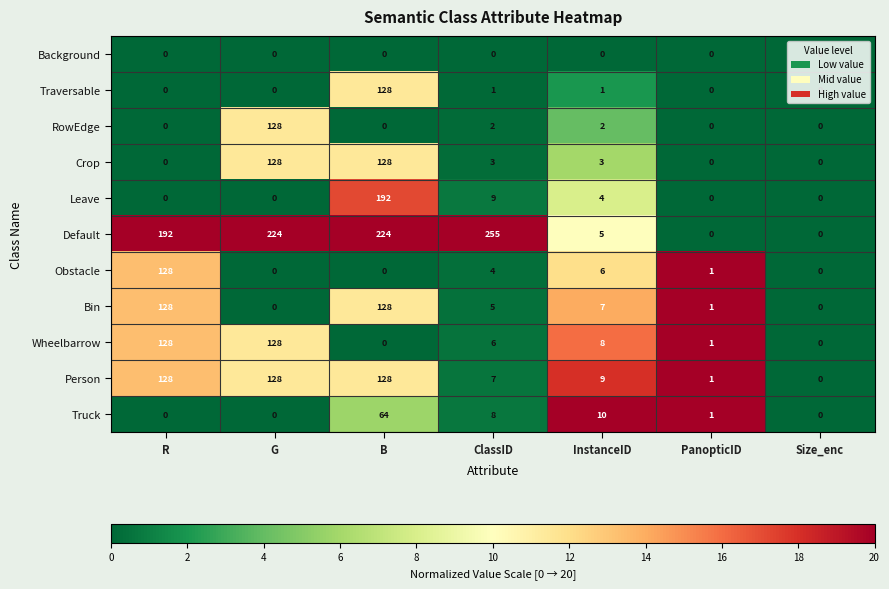

Which category has the highest value in the Obstacle series?

R